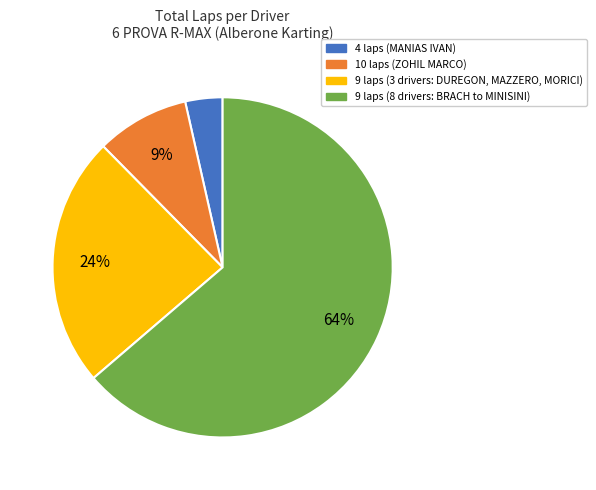

Is there any slice that represents more than half of the pie?

Yes